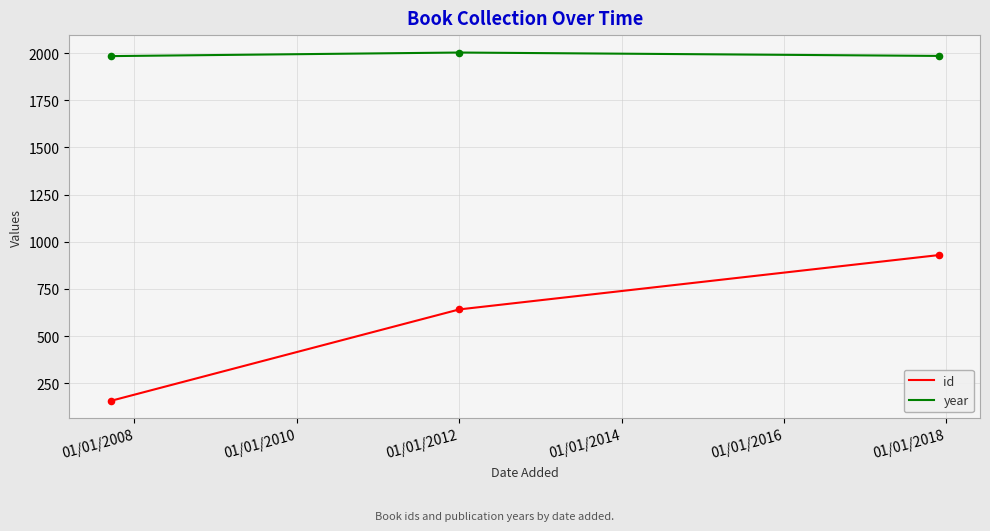

What are all the series names shown in the legend?

id, year